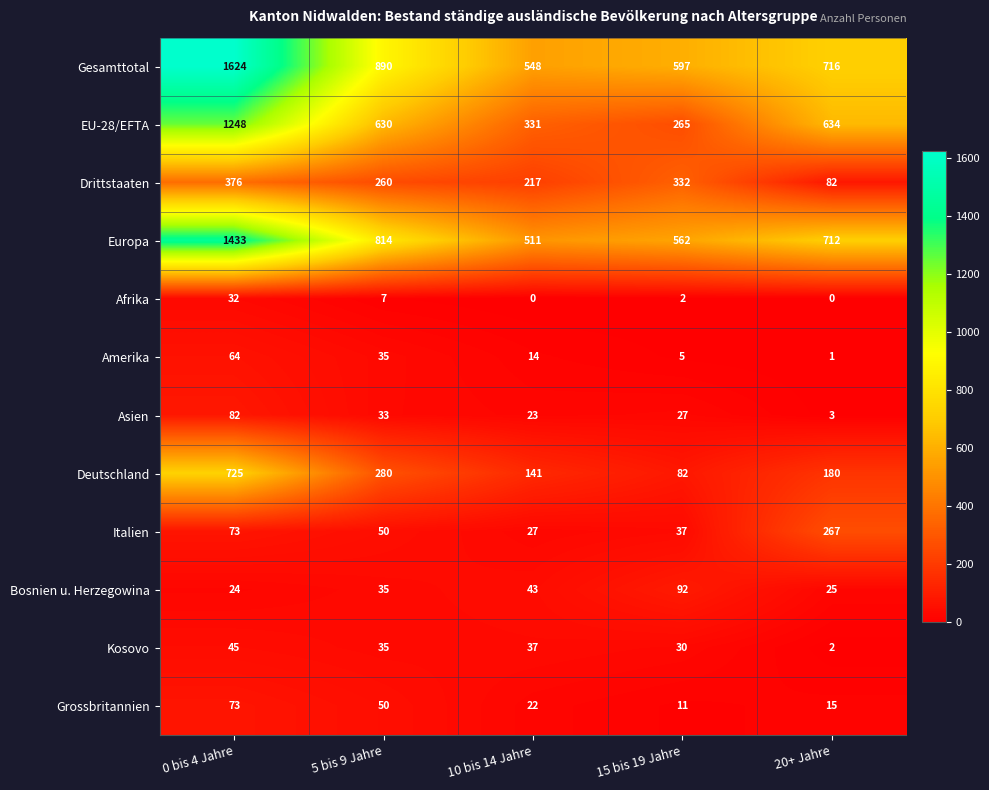

Which label corresponds to the largest value in the chart?

0 bis 4 Jahre